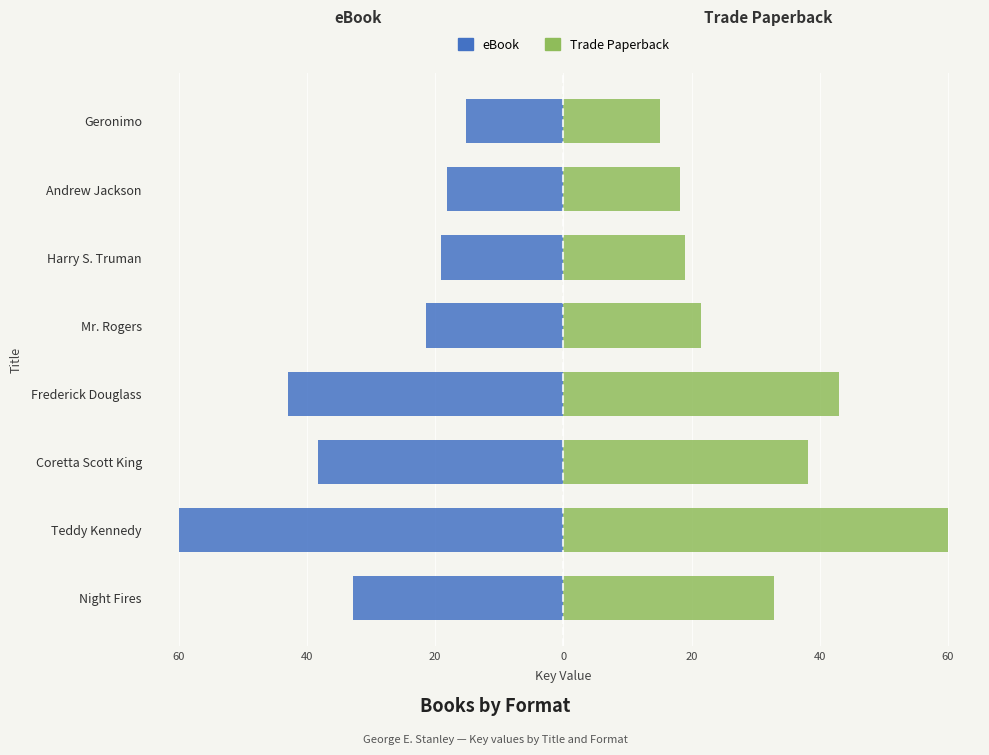

How many distinct data groups are displayed?

2